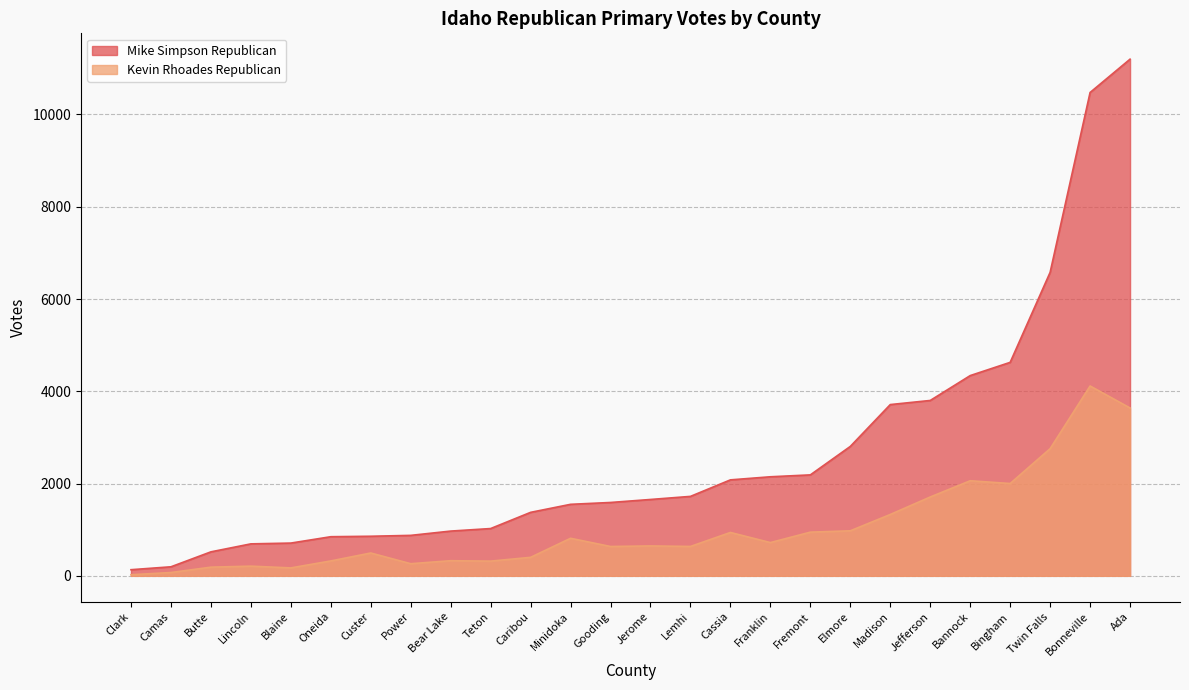

What is the maximum value shown in the chart?

11198